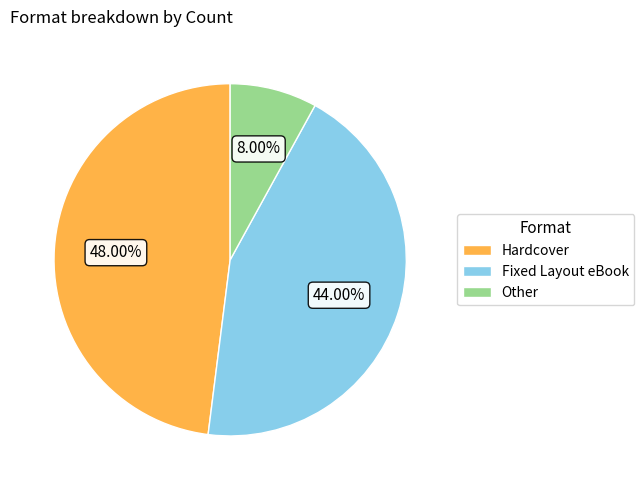

What is the largest slice in the pie chart?

Hardcover